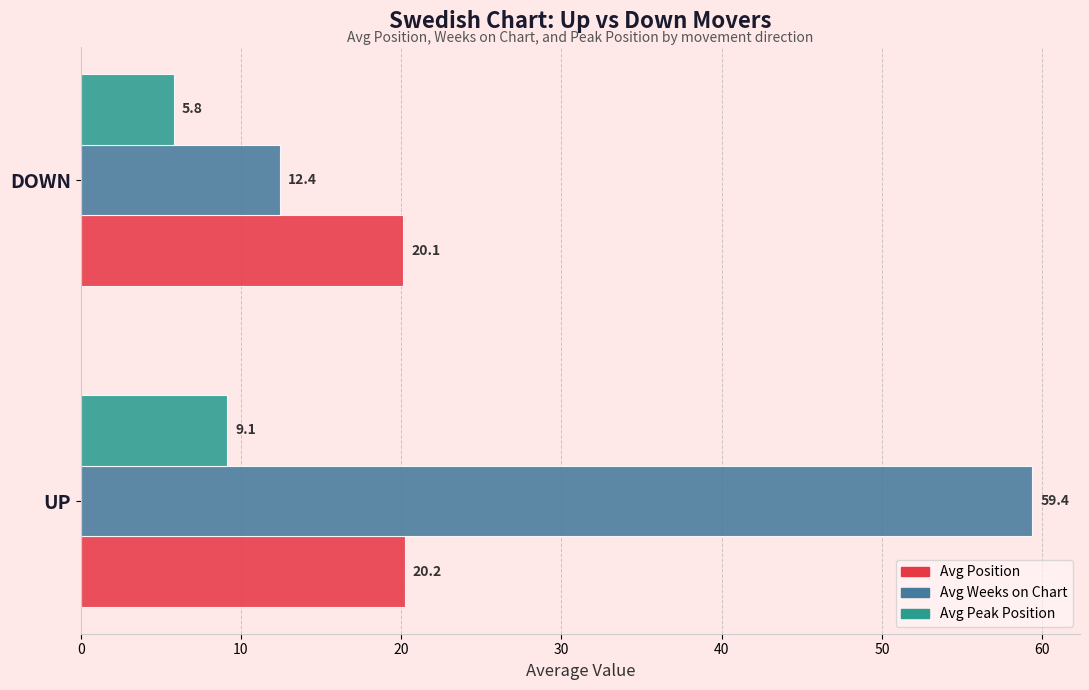

The Avg Weeks on Chart series shows 12.4 at DOWN. True or false?

True